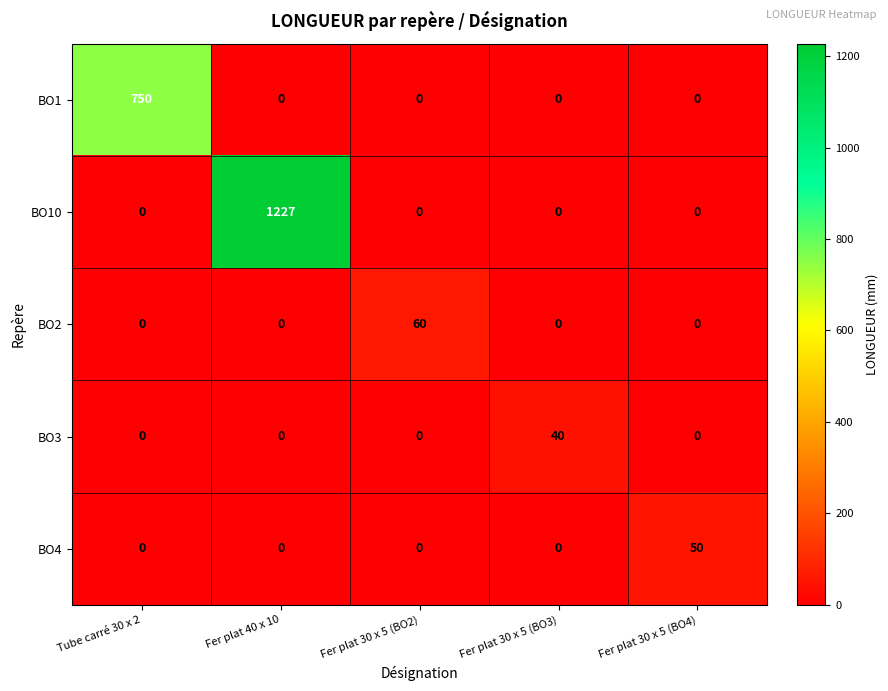

List the series in order of their peak value, lowest first.

BO3, BO4, BO2, BO1, BO10